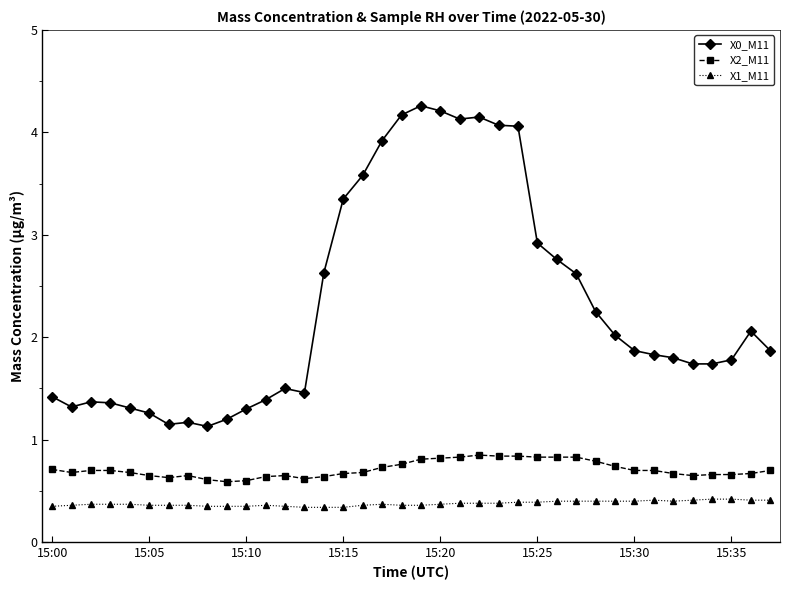

True or false: X2_M11 and X0_M11 intersect in this chart.

False